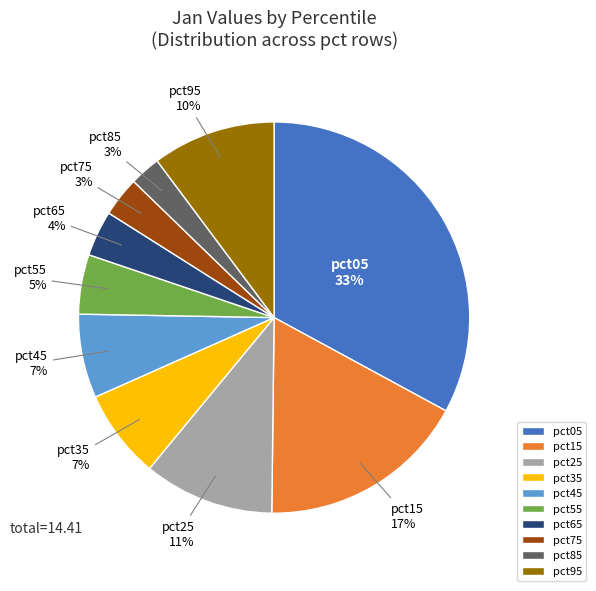

To the nearest percent, what percentage of the pie is pct15?

17%